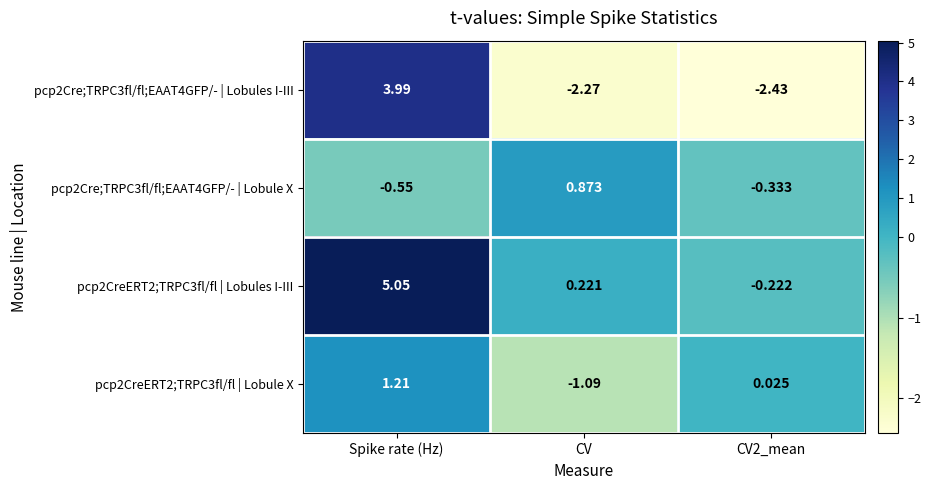

Which label corresponds to the largest value in the chart?

Spike rate (Hz)